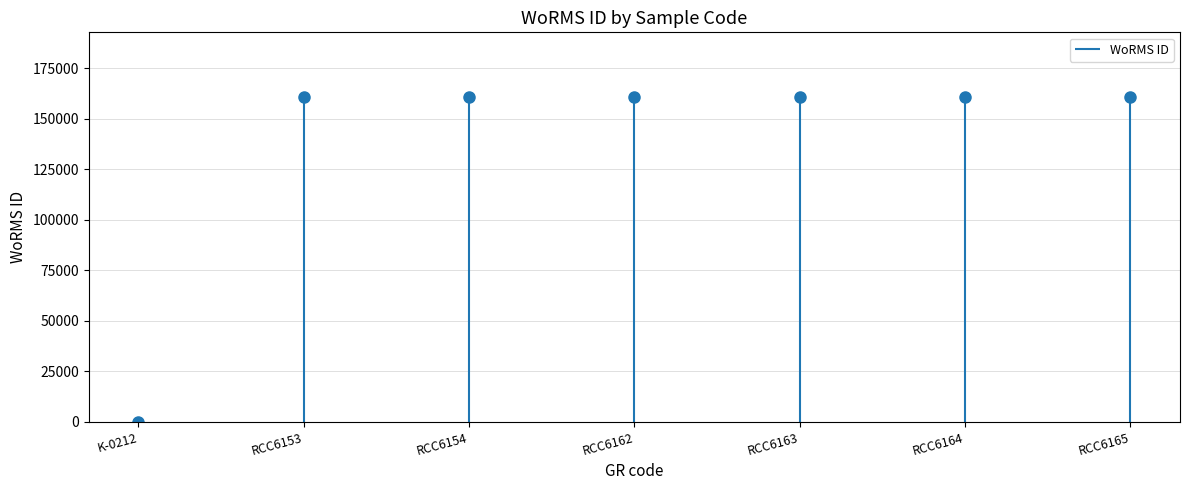

True or false: there are more than 1 points higher than both neighbors.

False